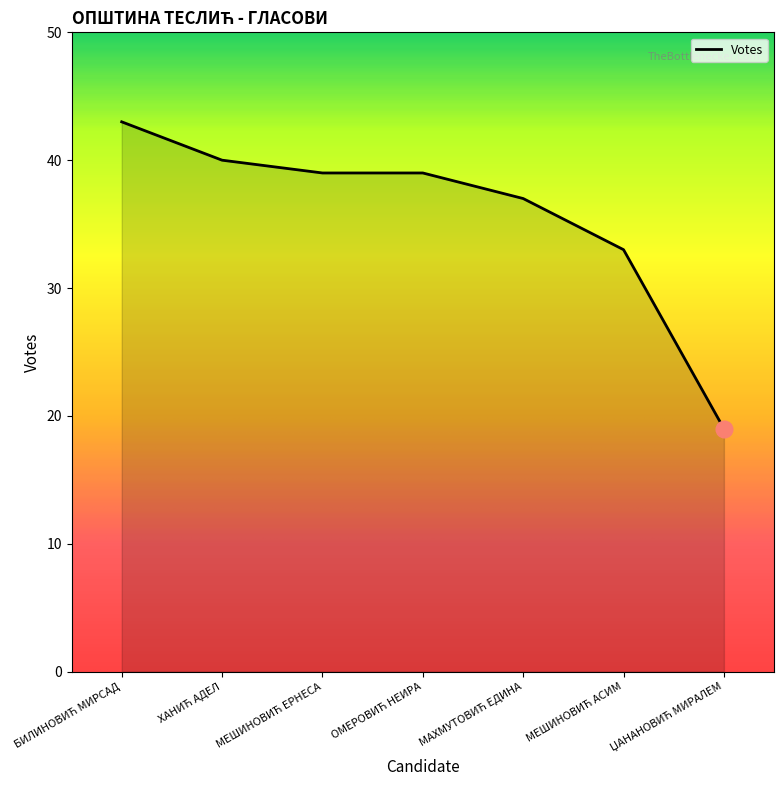

What is the difference between the maximum and minimum values?

24